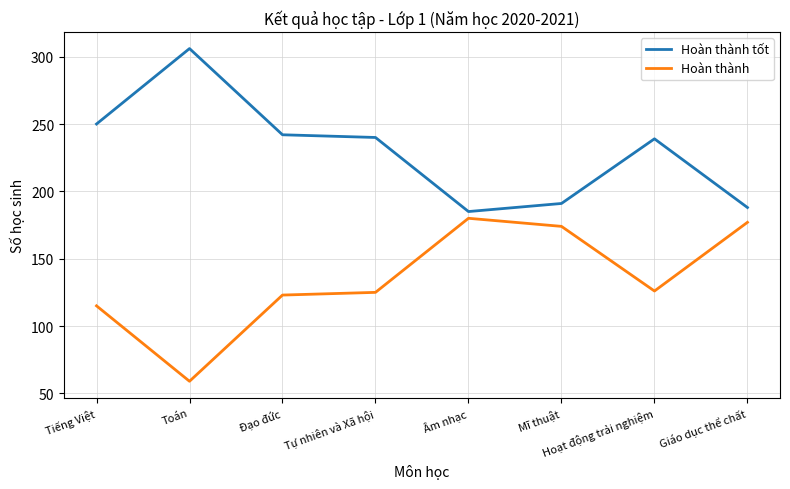

True or false: Hoàn thành has a value of 36 at Mĩ thuật.

False